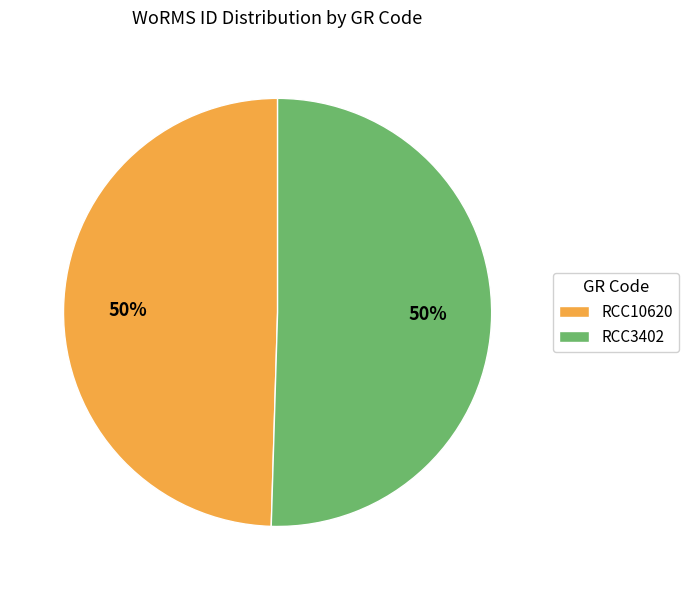

To the nearest percent, what is the average slice percentage?

50%